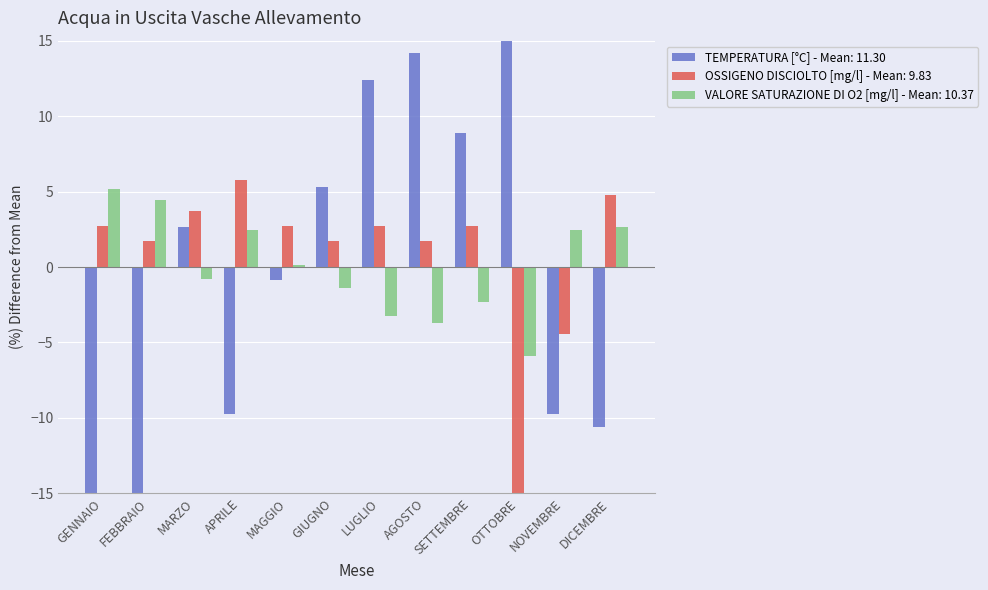

At GENNAIO, list the series in order from smallest to largest.

TEMPERATURA [°C], OSSIGENO DISCIOLTO [mg/l], VALORE SATURAZIONE DI O2 [mg/l]